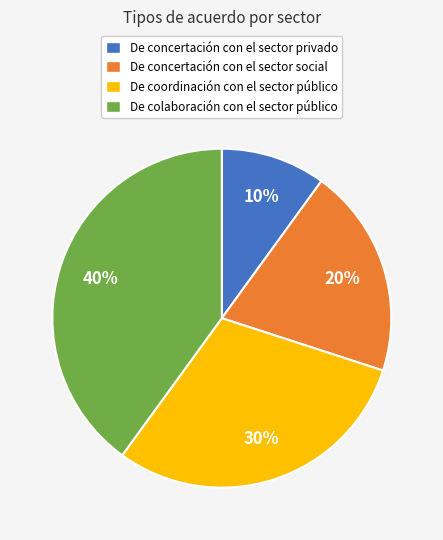

Count the number of slices in the pie.

4